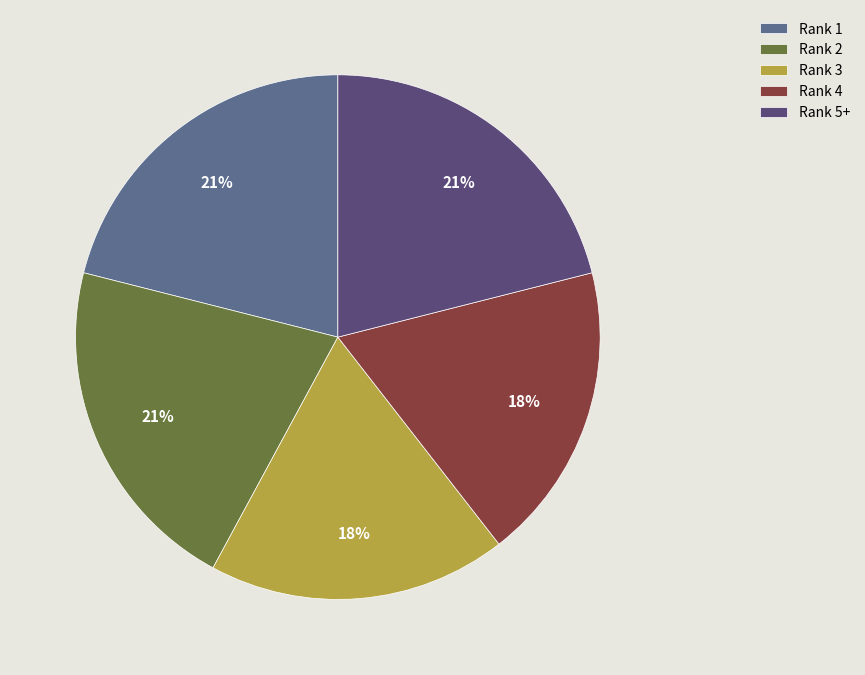

Does any single category account for the majority?

No